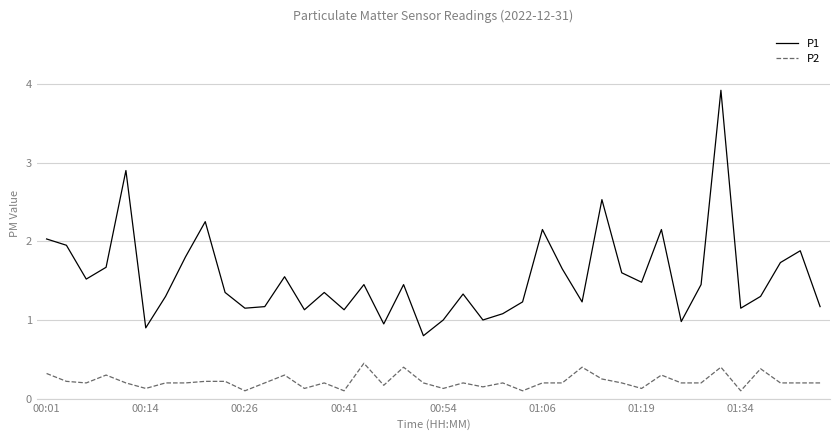

True or false: P2 and P1 intersect in this chart.

False